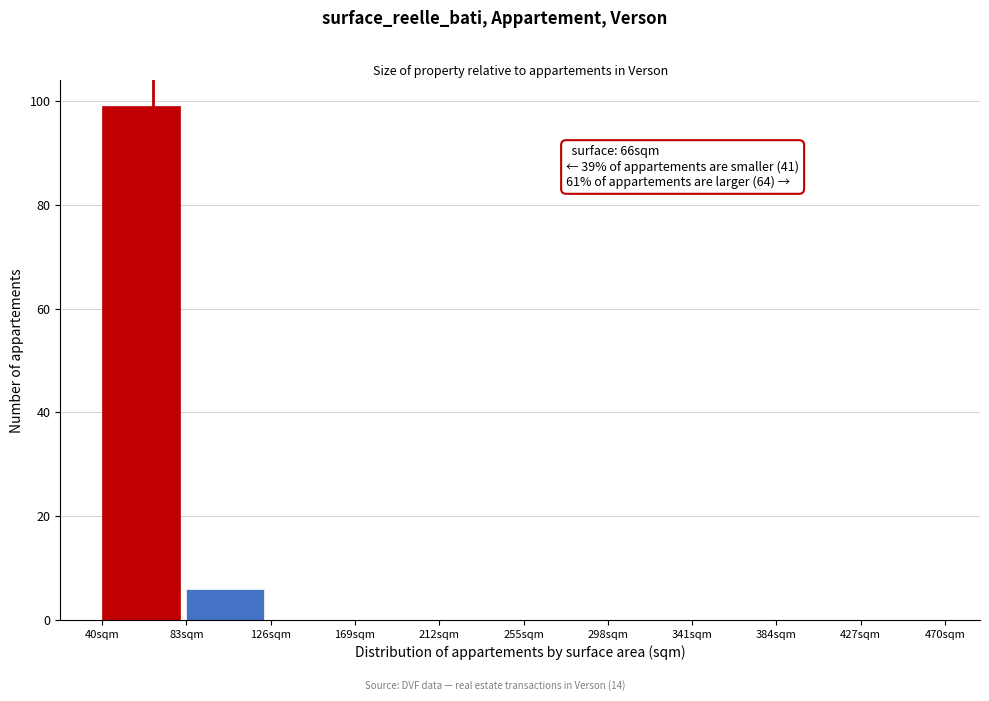

Which range on the x-axis has the tallest bar?

40 to 83